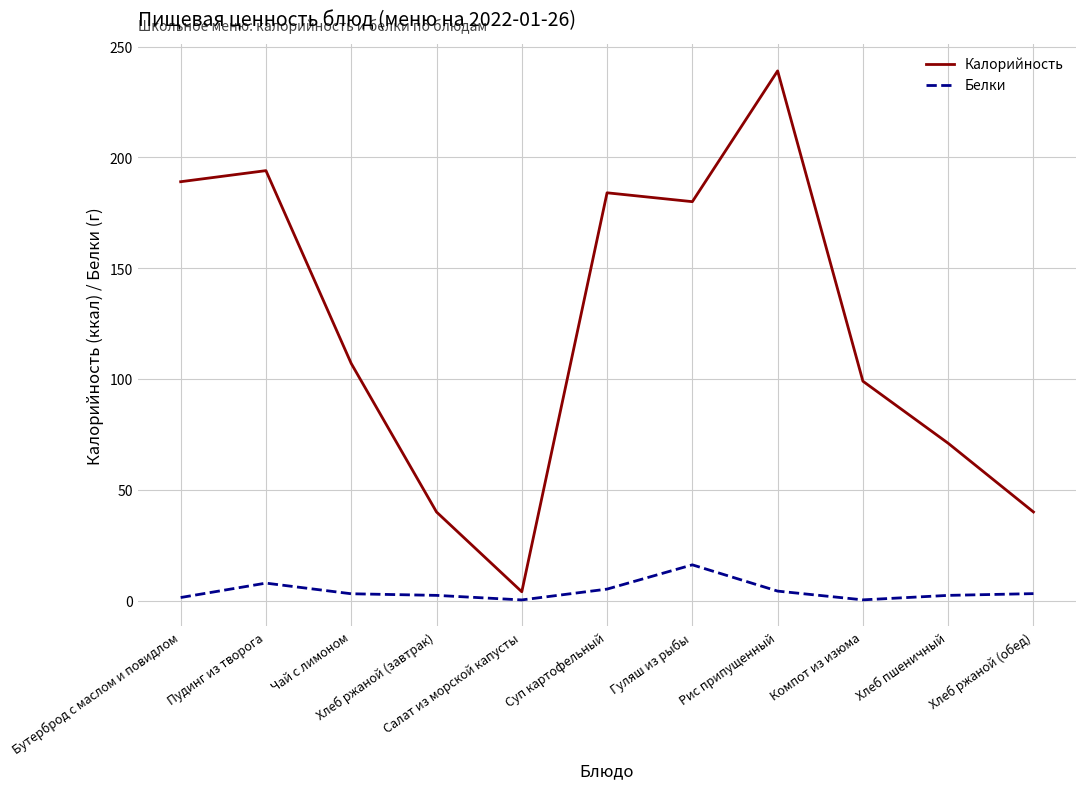

List the series in order of their peak value, highest first.

Калорийность, Белки